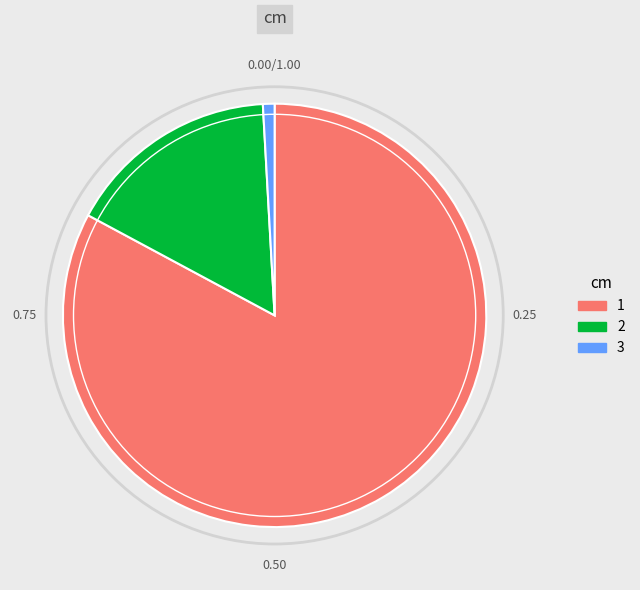

What is the ratio of the value at 1 to the value at 3?

93.3